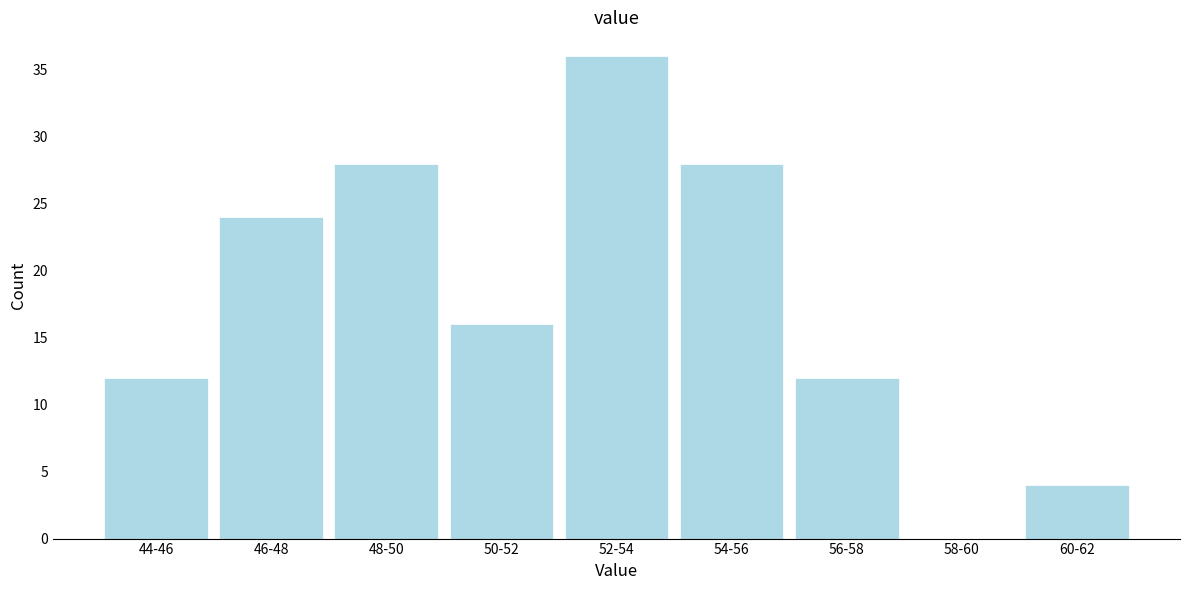

Reading left to right, extract all data points from this chart.

44-46=12	46-48=24	48-50=28	50-52=16	52-54=36	54-56=28	56-58=12	58-60=0	60-62=4